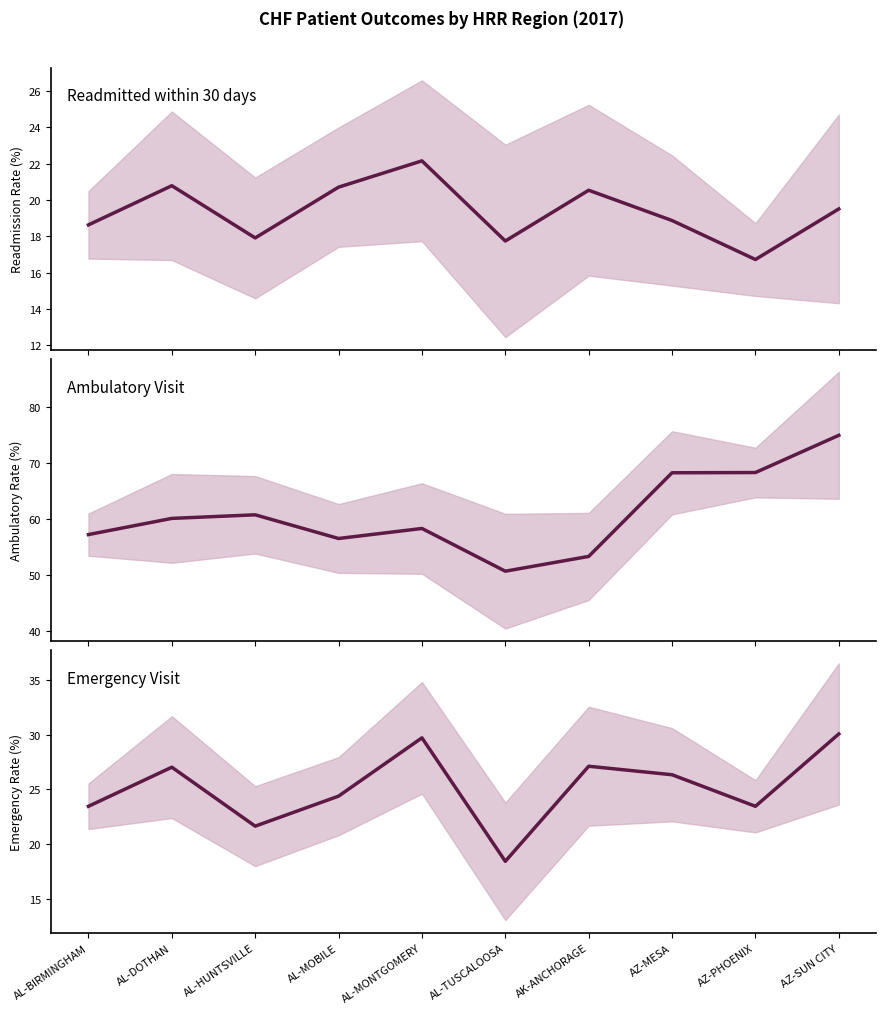

How many interior local peaks does the Ambulatory Visit series have?

2